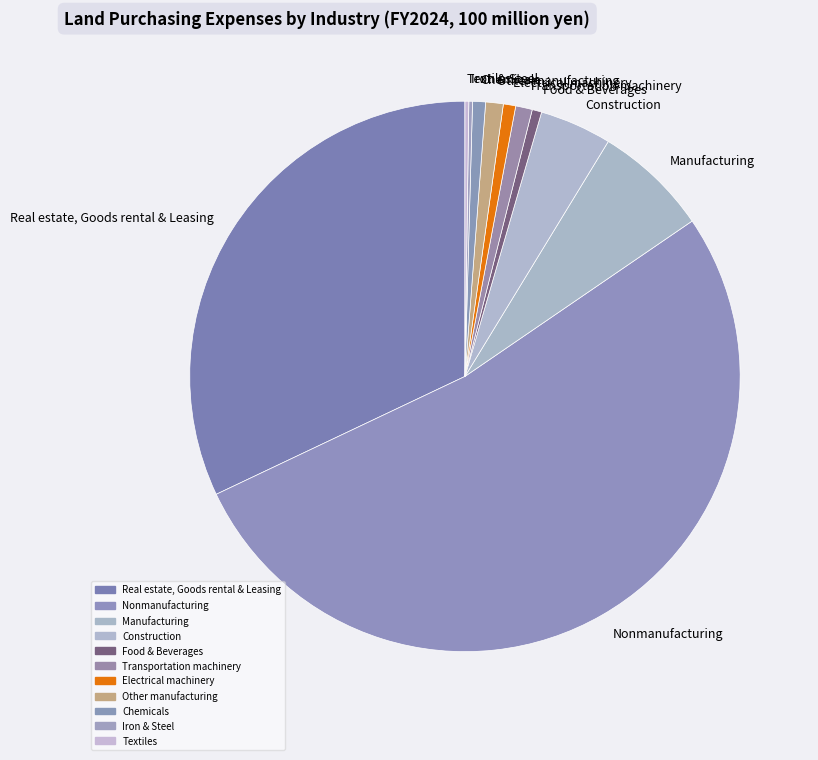

True or false: Electrical machinery accounts for 14% of the total.

False